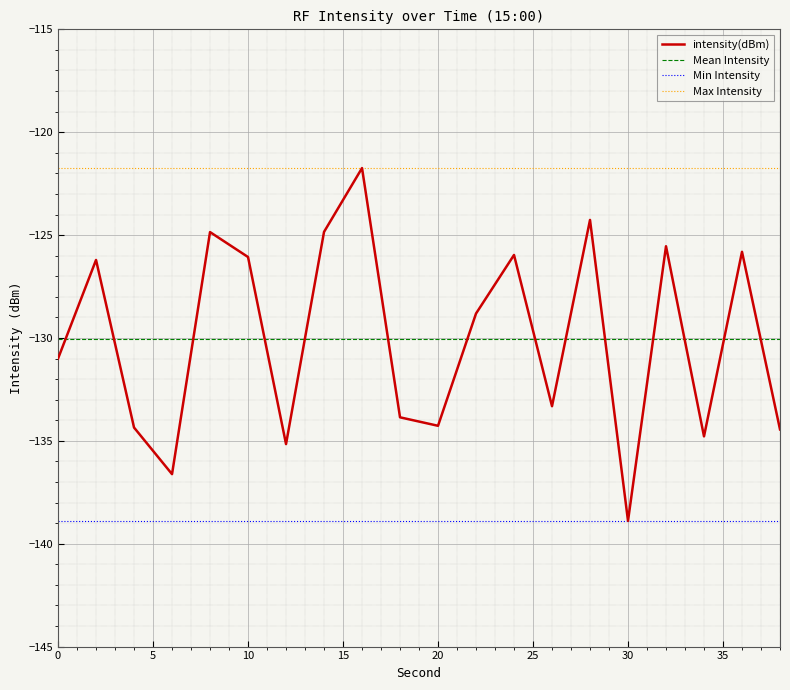

The chart shows a value of -247.7 at 30. True or false?

False